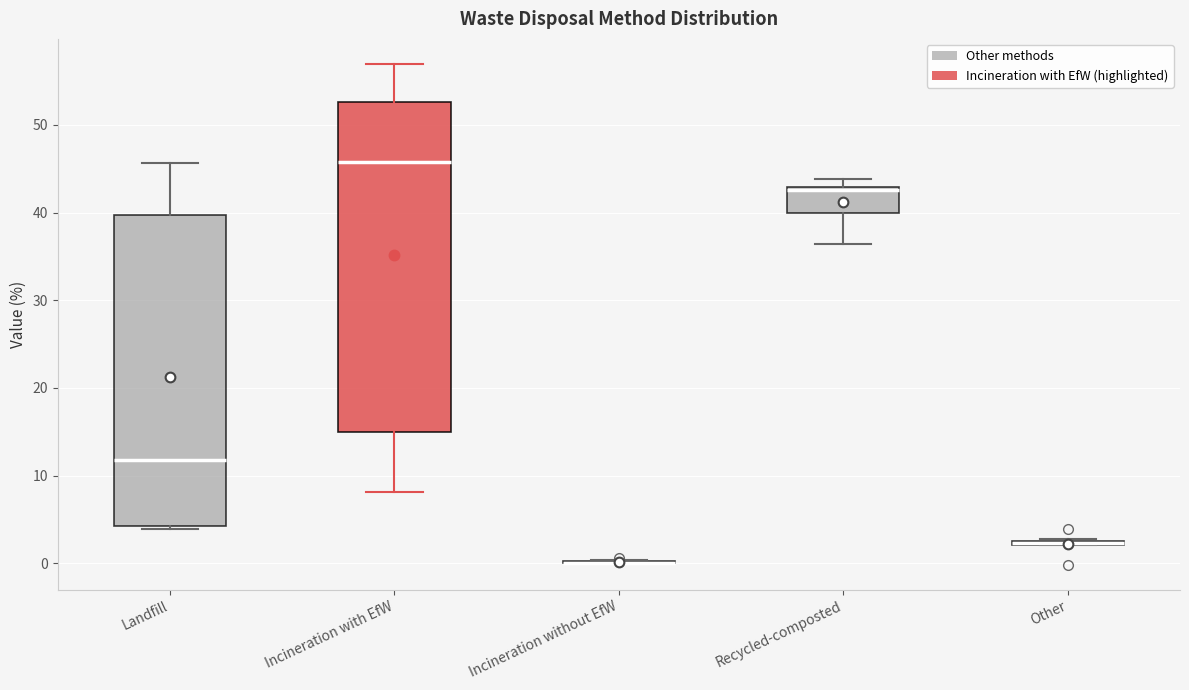

Which box is the tallest, from its lower edge to its upper edge?

Incineration with EfW